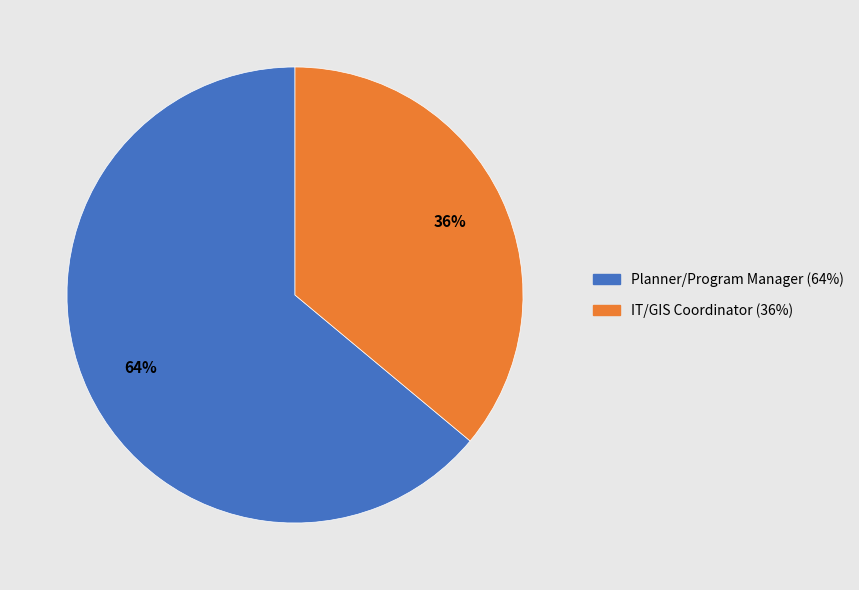

Is there any slice that represents more than half of the pie?

Yes